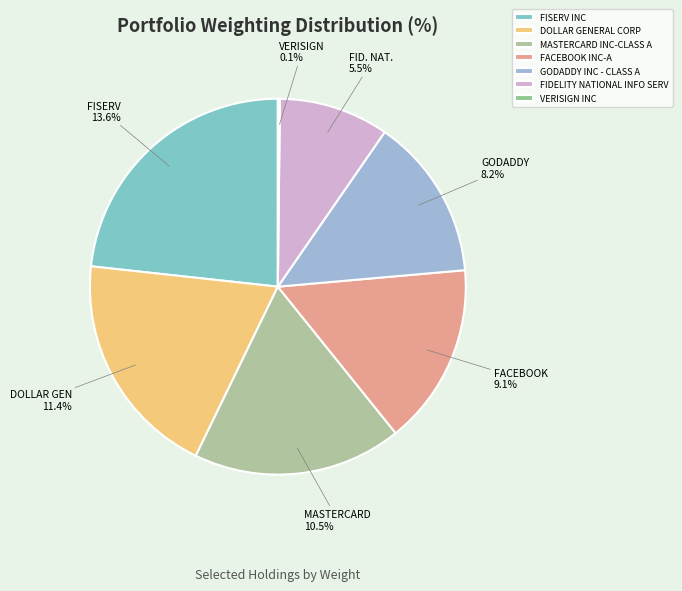

Does FISERV INC account for over 50% of the chart?

No